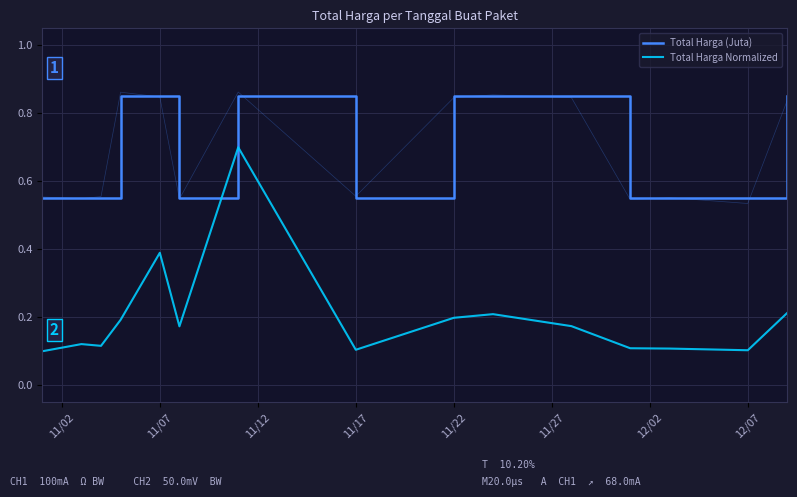

At which label does Total Harga (Juta) reach its minimum?

11/02